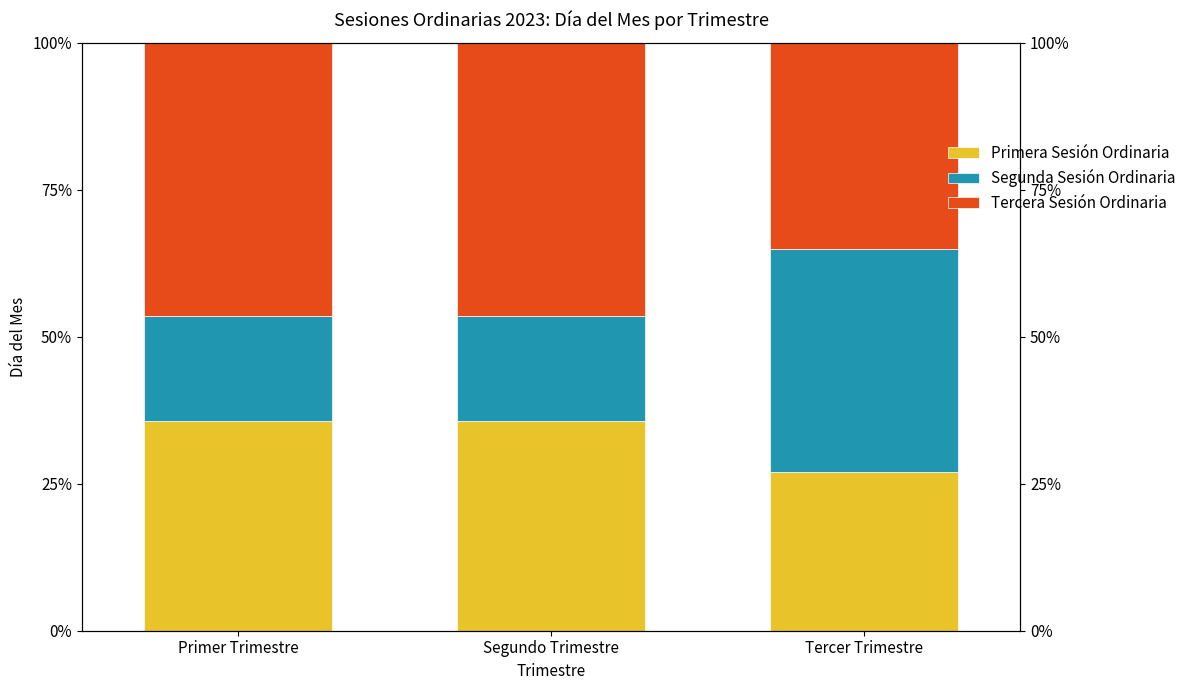

True or false: Primera Sesión Ordinaria has a value of 35.7 at Primer Trimestre.

True